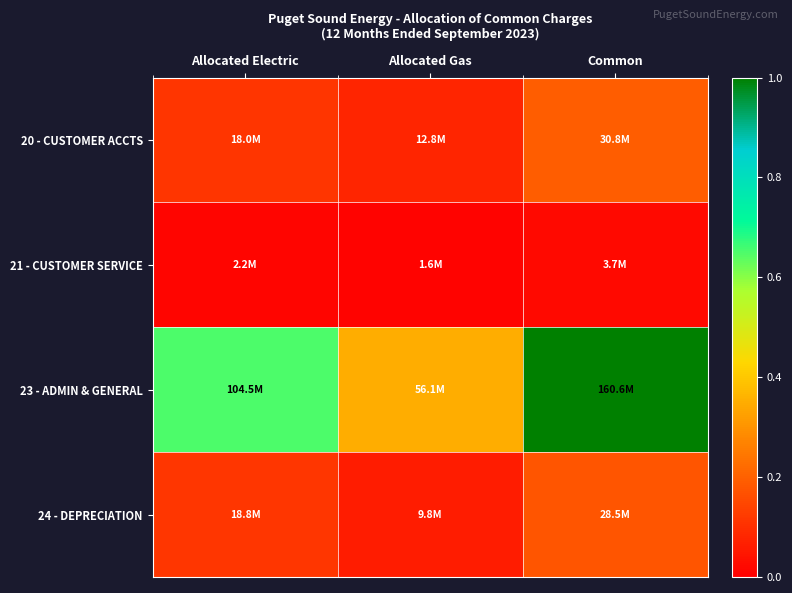

Reading left to right, transcribe all the data shown in this chart.

20 - CUSTOMER ACCTS: Allocated Electric=0.1	Allocated Gas=0.1	Common=0.2
21 - CUSTOMER SERVICE: Allocated Electric=0.0	Allocated Gas=0.0	Common=0.0
23 - ADMIN & GENERAL: Allocated Electric=0.7	Allocated Gas=0.3	Common=1.0
24 - DEPRECIATION: Allocated Electric=0.1	Allocated Gas=0.1	Common=0.2